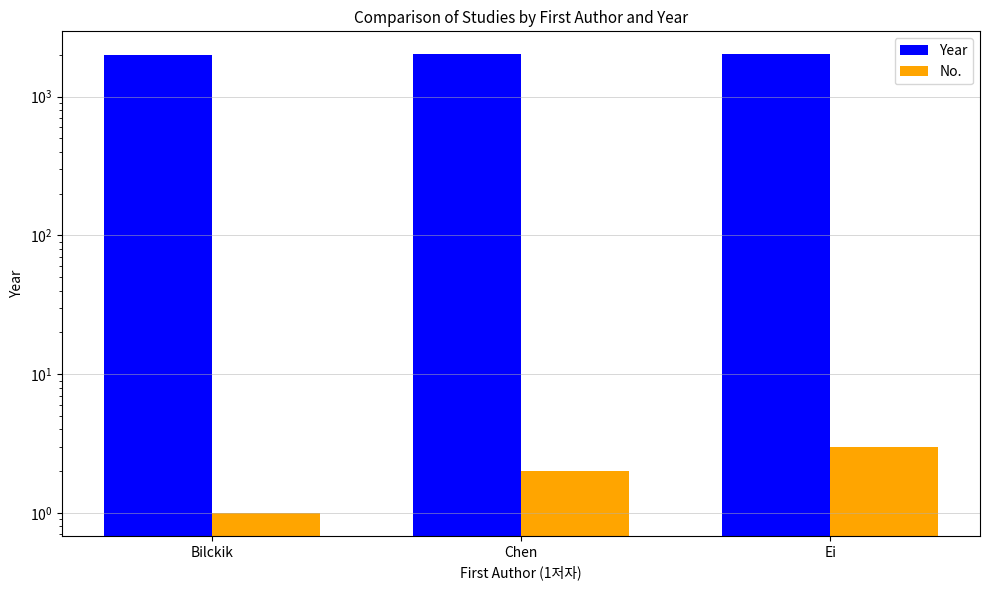

List the series in order of their peak value, lowest first.

No., Year